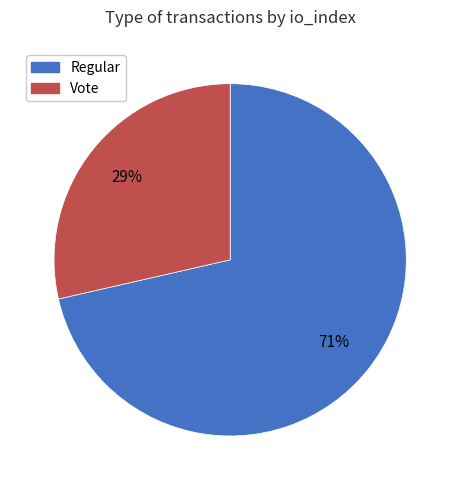

Combined, do Vote and Regular account for over 50%?

Yes